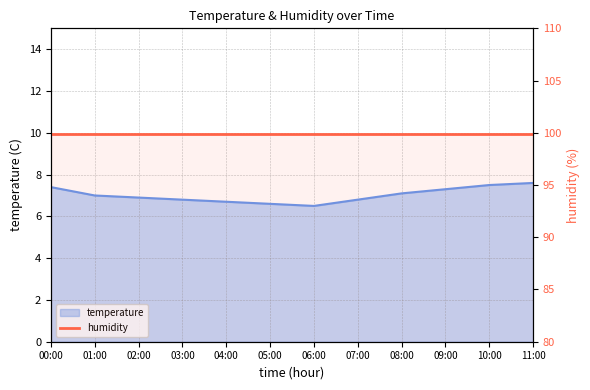

Which has a higher value, 04:00 or 10:00?

10:00